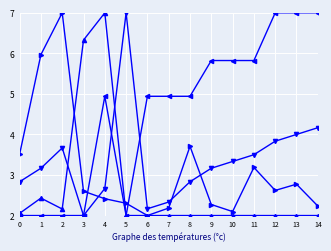

What is the difference between the highest and lowest values at 10?

3.8